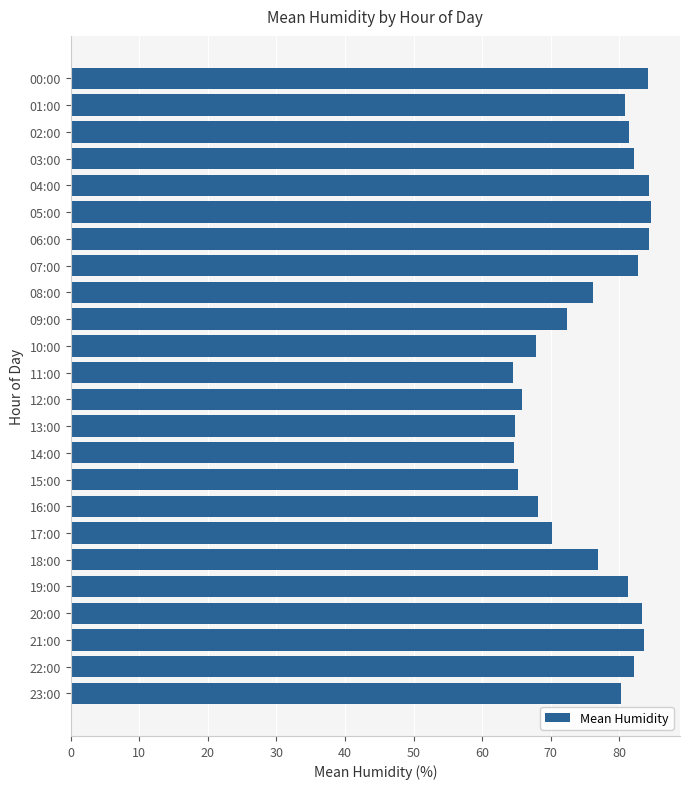

What is the smallest value displayed?

64.5